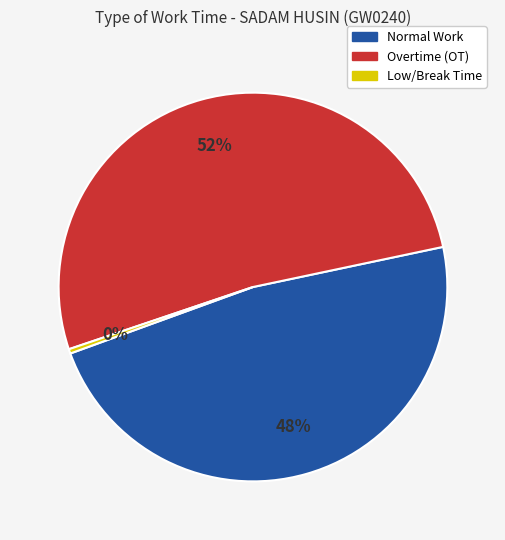

How many slices are in this pie chart?

3